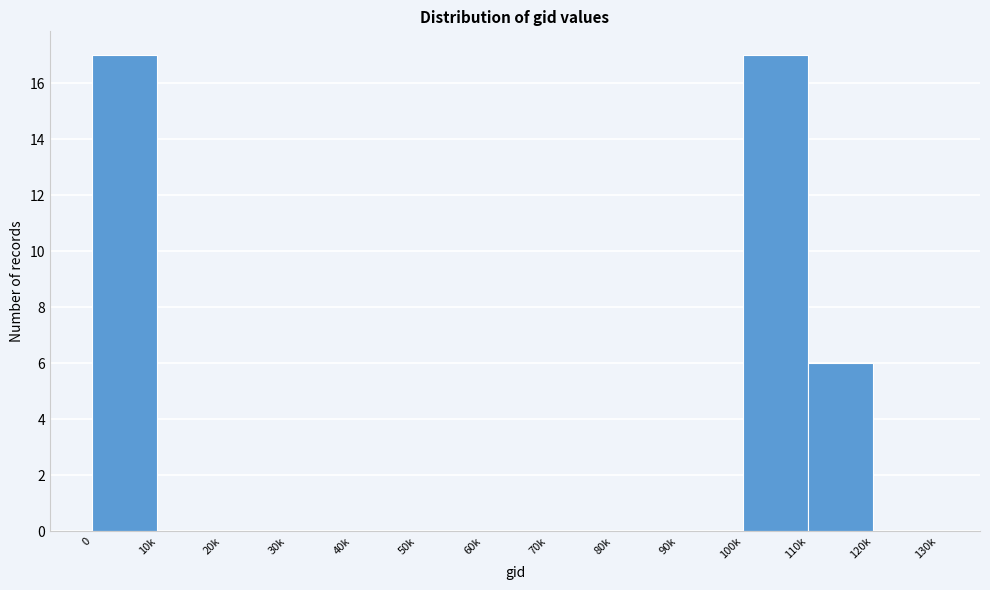

Reading right to left, list all the values displayed in this chart.

120k=0	110k=6	100k=17	90k=0	80k=0	70k=0	60k=0	50k=0	40k=0	30k=0	20k=0	10k=0	0=17